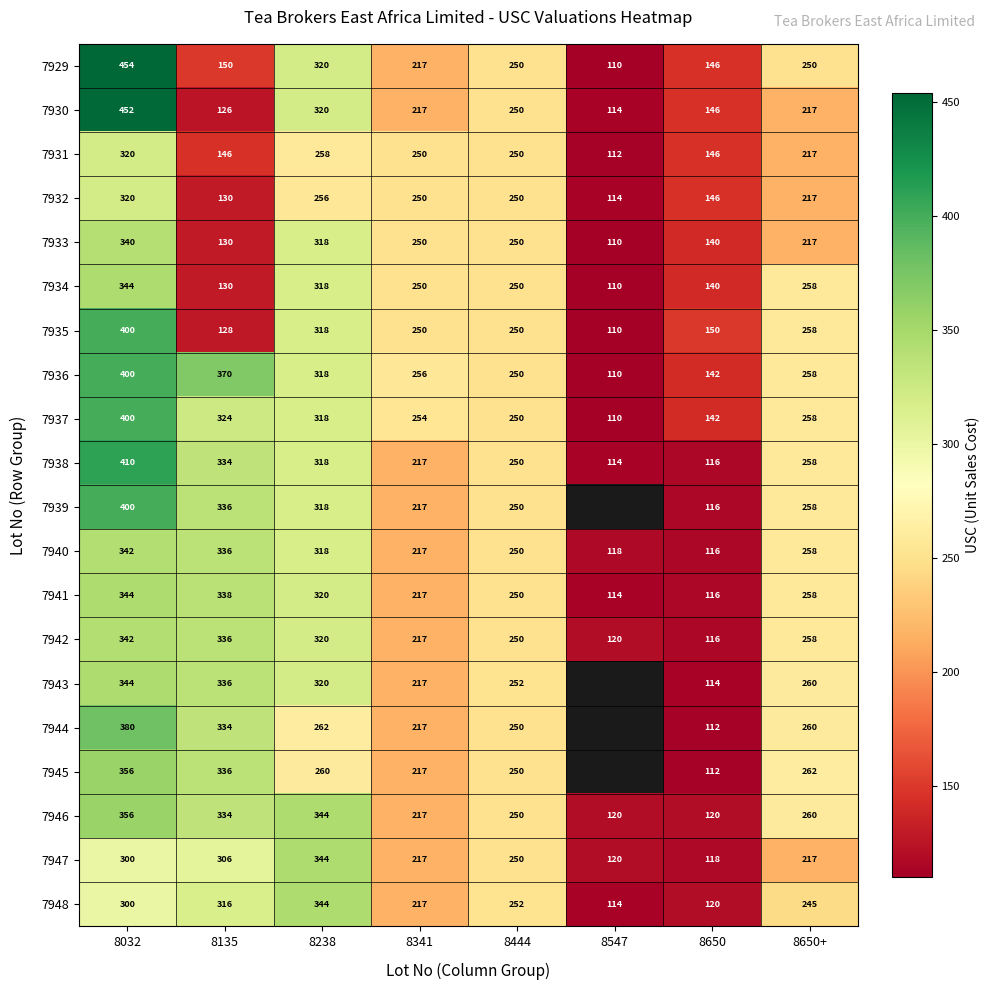

What is the total value across all series at 8238?

6212